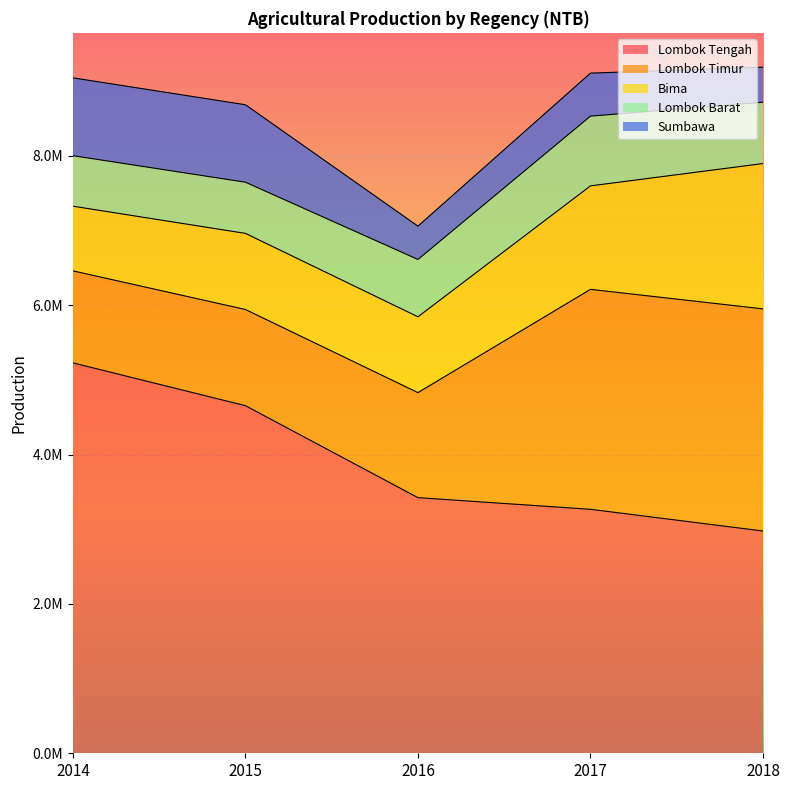

Where is the first local maximum for Sumbawa?

2017